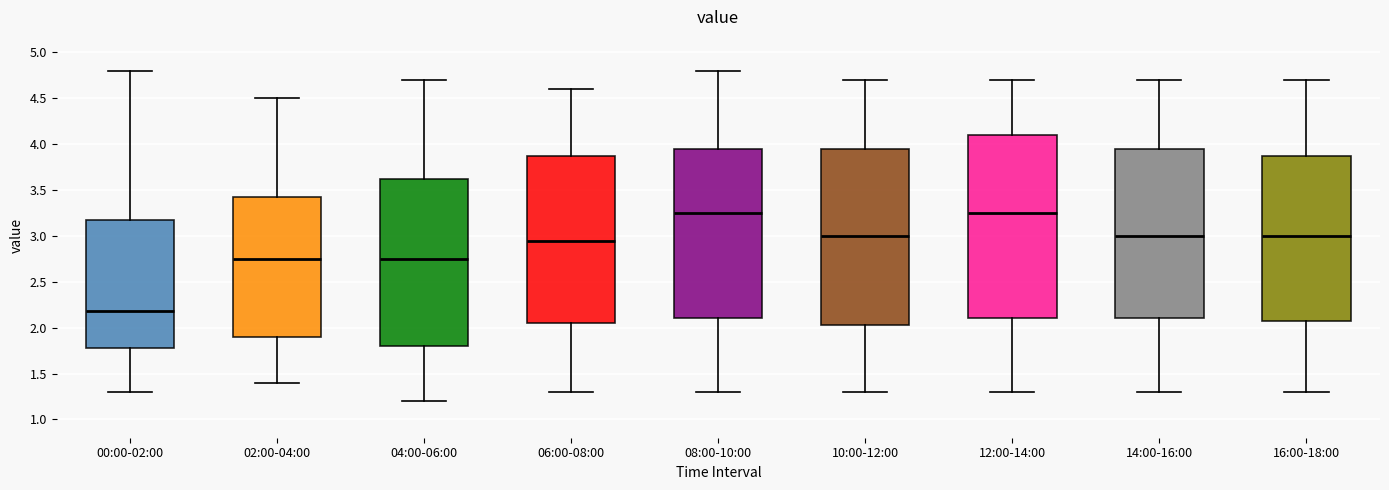

Reading left to right, transcribe this box plot: for each box, give where its median line is, the range the box spans, and where its two whiskers end, as read against the y-axis. The values are not printed on the chart, so give them approximately, as read against the axis.

00:00-02:00: median 2.20, box 1.80 to 3.15, whiskers 1.30 to 4.80
02:00-04:00: median 2.75, box 1.90 to 3.45, whiskers 1.40 to 4.50
04:00-06:00: median 2.75, box 1.80 to 3.65, whiskers 1.20 to 4.70
06:00-08:00: median 2.95, box 2.05 to 3.90, whiskers 1.30 to 4.60
08:00-10:00: median 3.25, box 2.10 to 3.95, whiskers 1.30 to 4.80
10:00-12:00: median 3.00, box 2.05 to 3.95, whiskers 1.30 to 4.70
12:00-14:00: median 3.25, box 2.10 to 4.10, whiskers 1.30 to 4.70
14:00-16:00: median 3.00, box 2.10 to 3.95, whiskers 1.30 to 4.70
16:00-18:00: median 3.00, box 2.10 to 3.90, whiskers 1.30 to 4.70